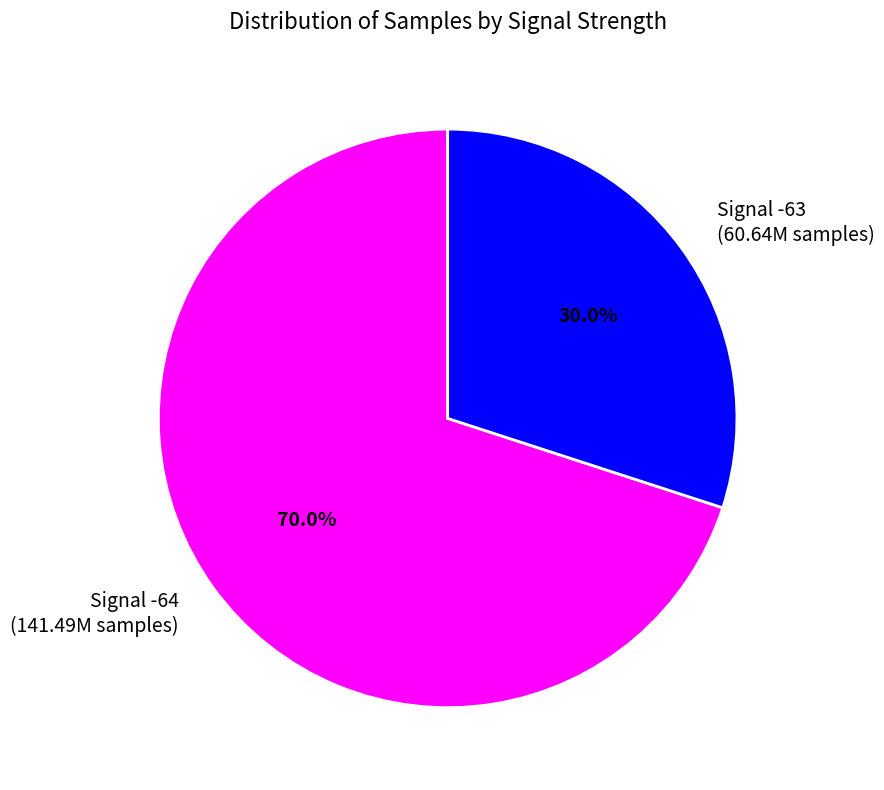

Which category has the biggest portion of the pie?

Signal -64 (141.49M samples)